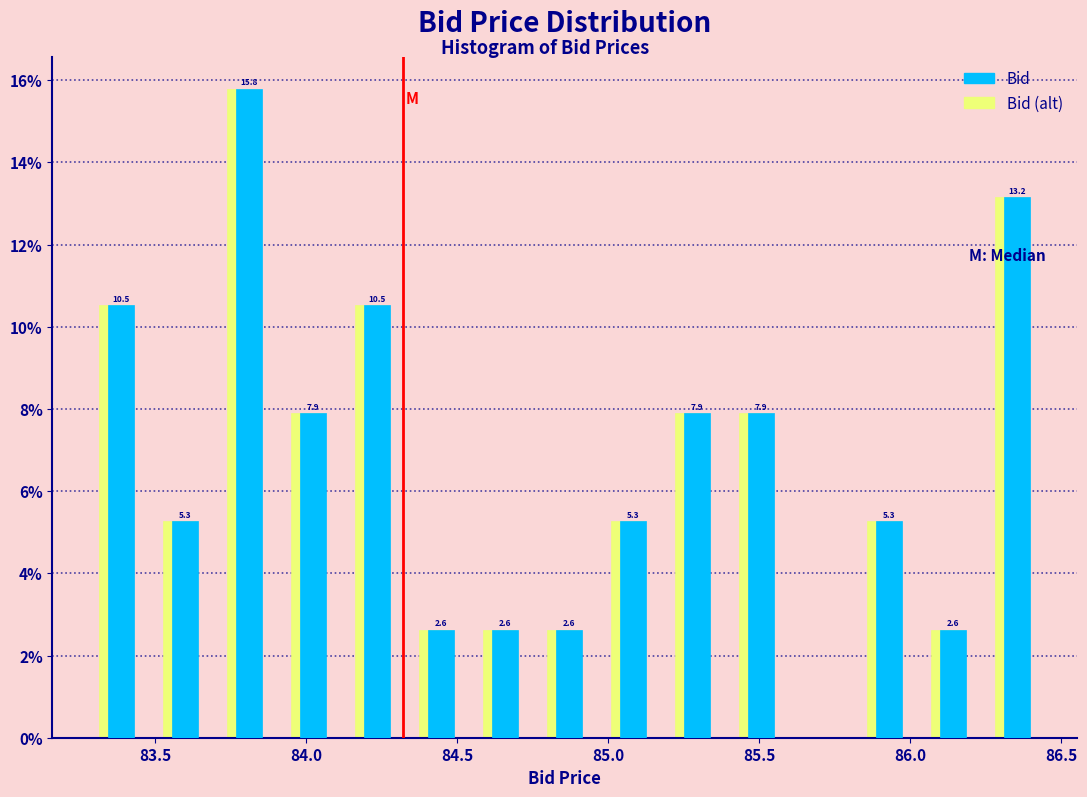

In the Bid series, which range on the x-axis has the tallest bar?

83.70 to 83.90